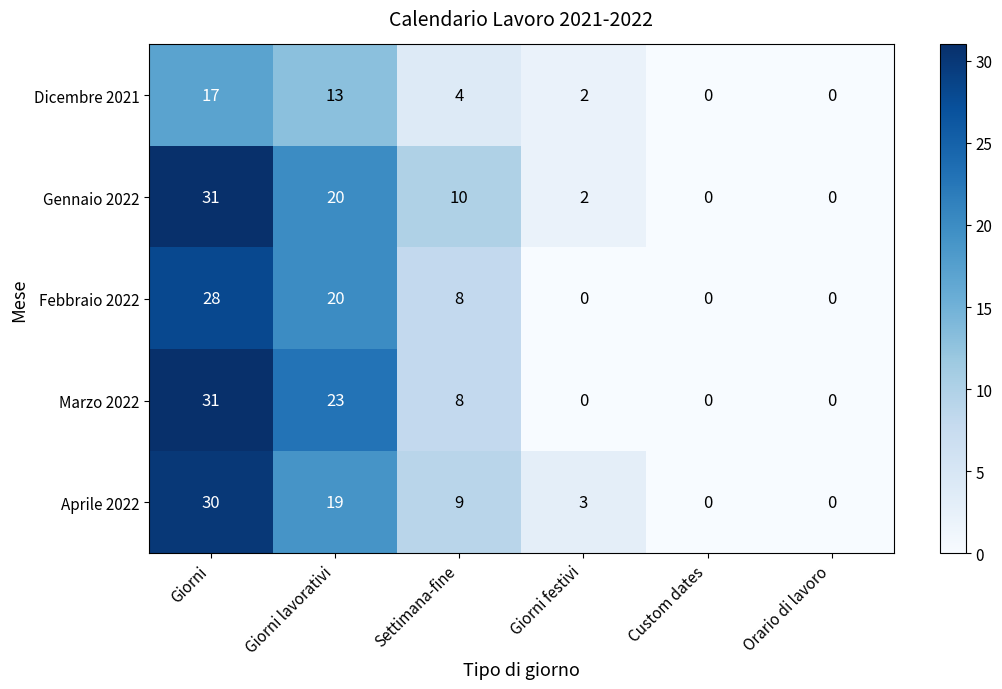

What is the sum of all Aprile 2022 values?

61